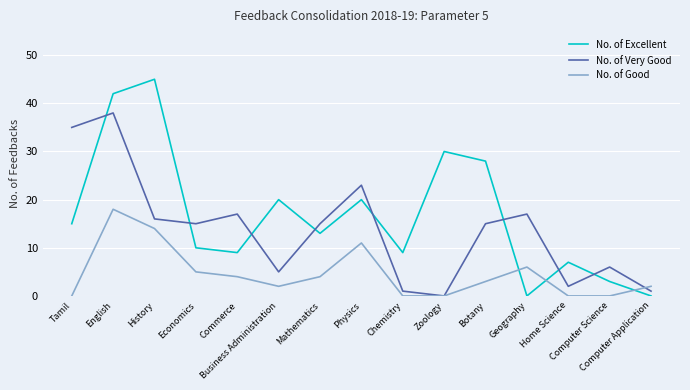

True or false: No. of Good and No. of Excellent cross at least once.

True